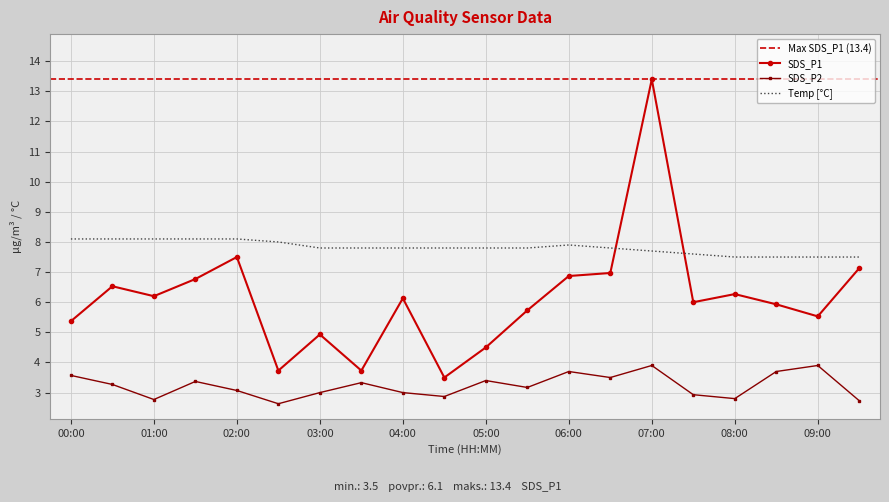

How many interior local peaks does the SDS_P1 series have?

6